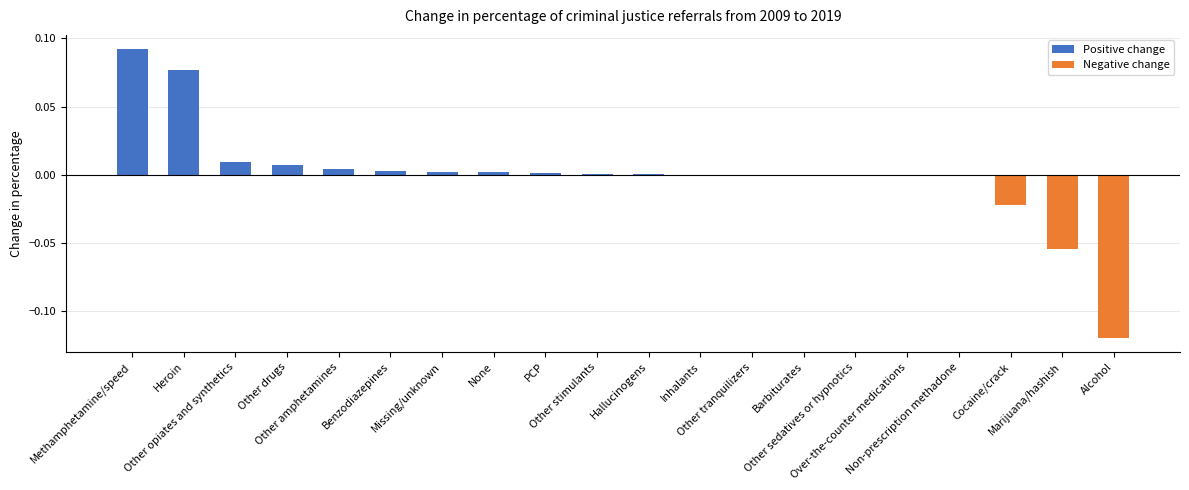

List the labels in order of value, largest first.

Methamphetamine/speed, Heroin, Other opiates and synthetics, Other drugs, Other amphetamines, Benzodiazepines, Missing/unknown, None, PCP, Other stimulants, Hallucinogens, Inhalants, Other tranquilizers, Barbiturates, Other sedatives or hypnotics, Over-the-counter medications, Non-prescription methadone, Cocaine/crack, Marijuana/hashish, Alcohol